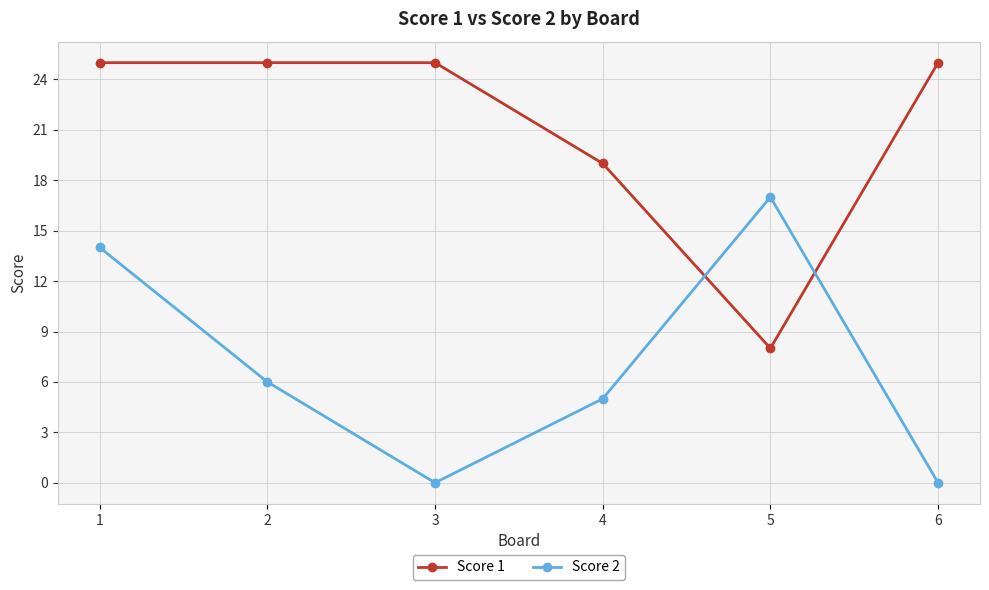

Reading left to right, extract all data points from this chart.

Score 1: 1=25	2=25	3=25	4=19	5=8	6=25
Score 2: 1=14	2=6	3=0	4=5	5=17	6=0